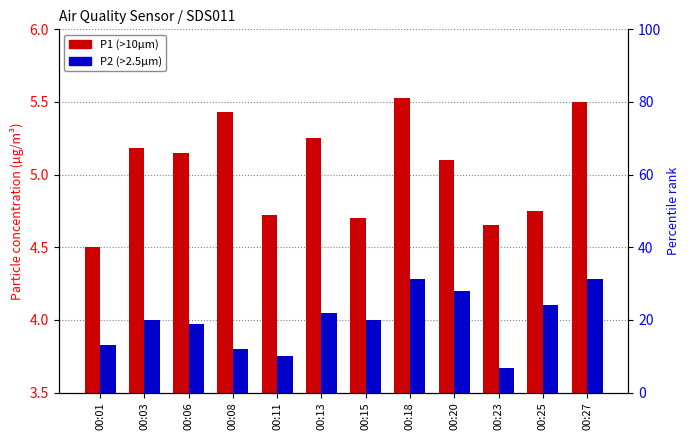

Reading left to right, transcribe all the data shown in this chart.

SDS_P1: 4.5	5.2	5.2	5.4	4.7	5.2	4.7	5.5	5.1	4.7	4.8	5.5
SDS_P2: 3.8	4.0	4.0	3.8	3.8	4.0	4.0	4.3	4.2	3.7	4.1	4.3